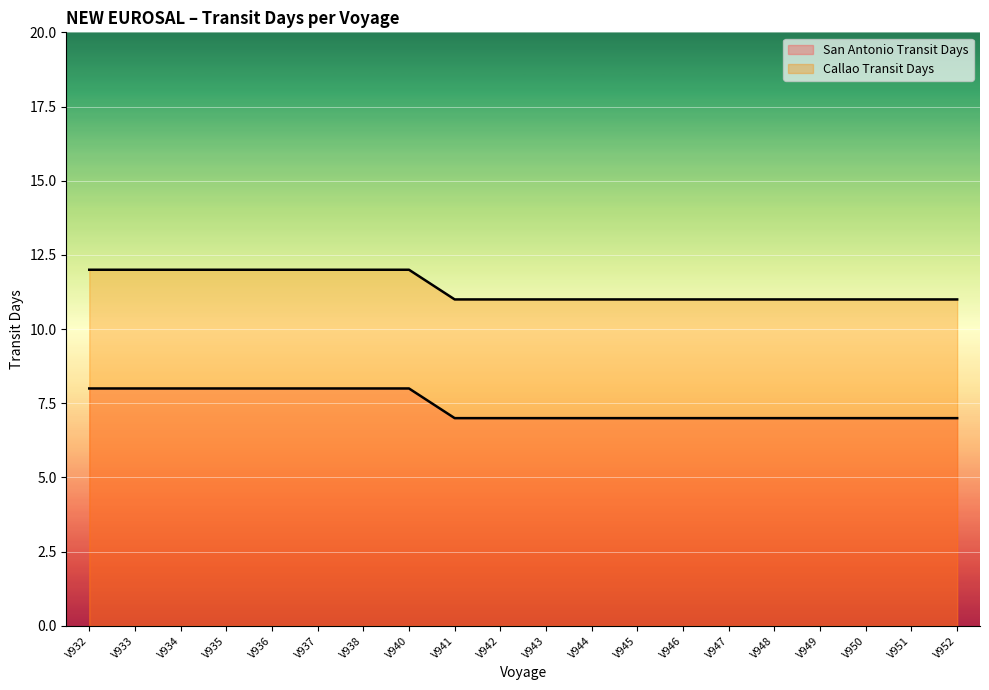

At which category does the chart reach its minimum across all series?

V941